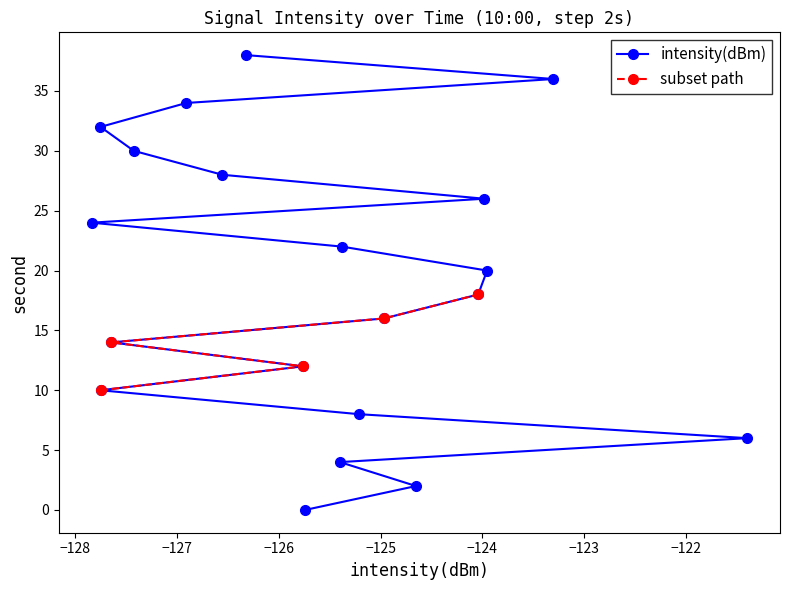

What is the maximum value for intensity(dBm)?

38